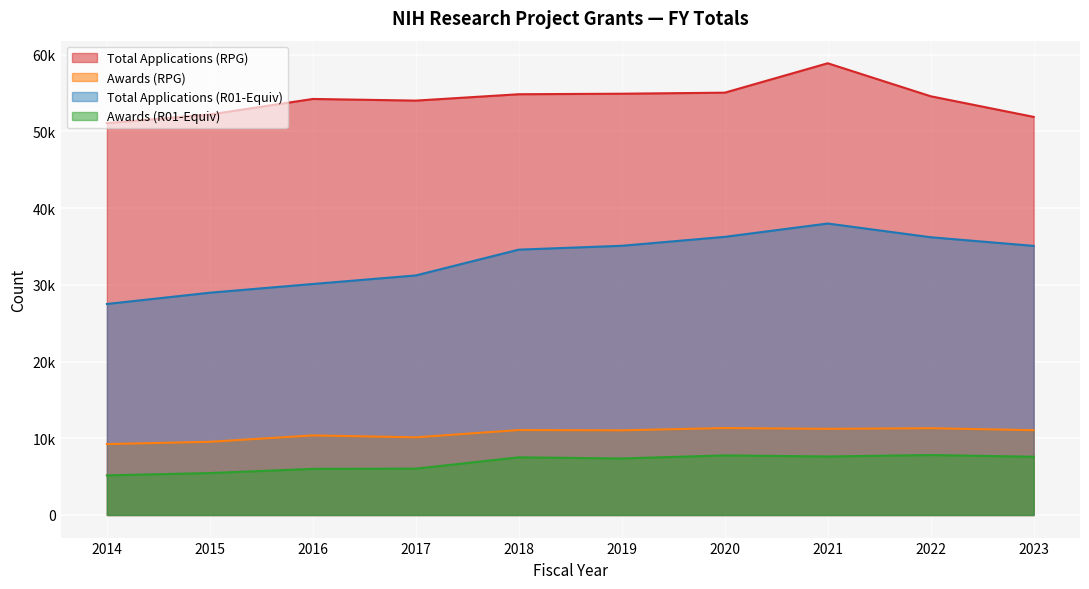

Which category has the highest value across all series?

2021